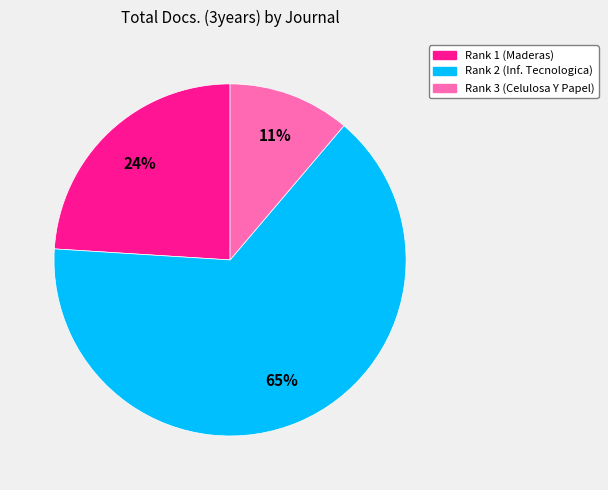

To the nearest percent, what is the difference between the largest and smallest slice percentages?

54%